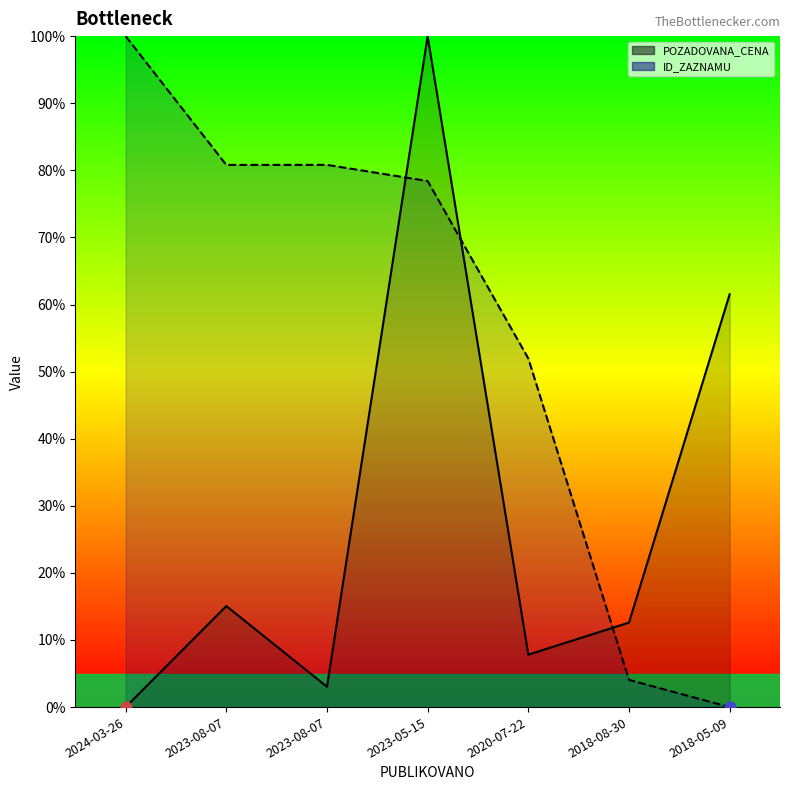

What is the total value across all series at 2023-08-07?

95.9